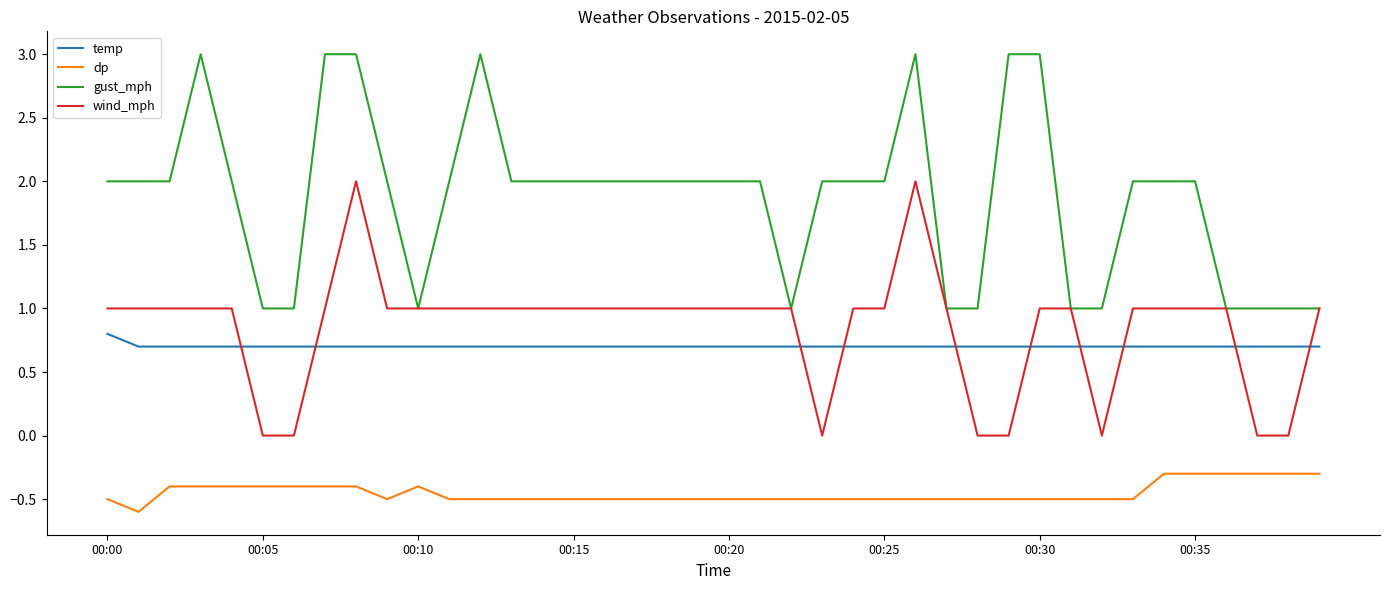

True or false: gust_mph and dp cross at least once.

False